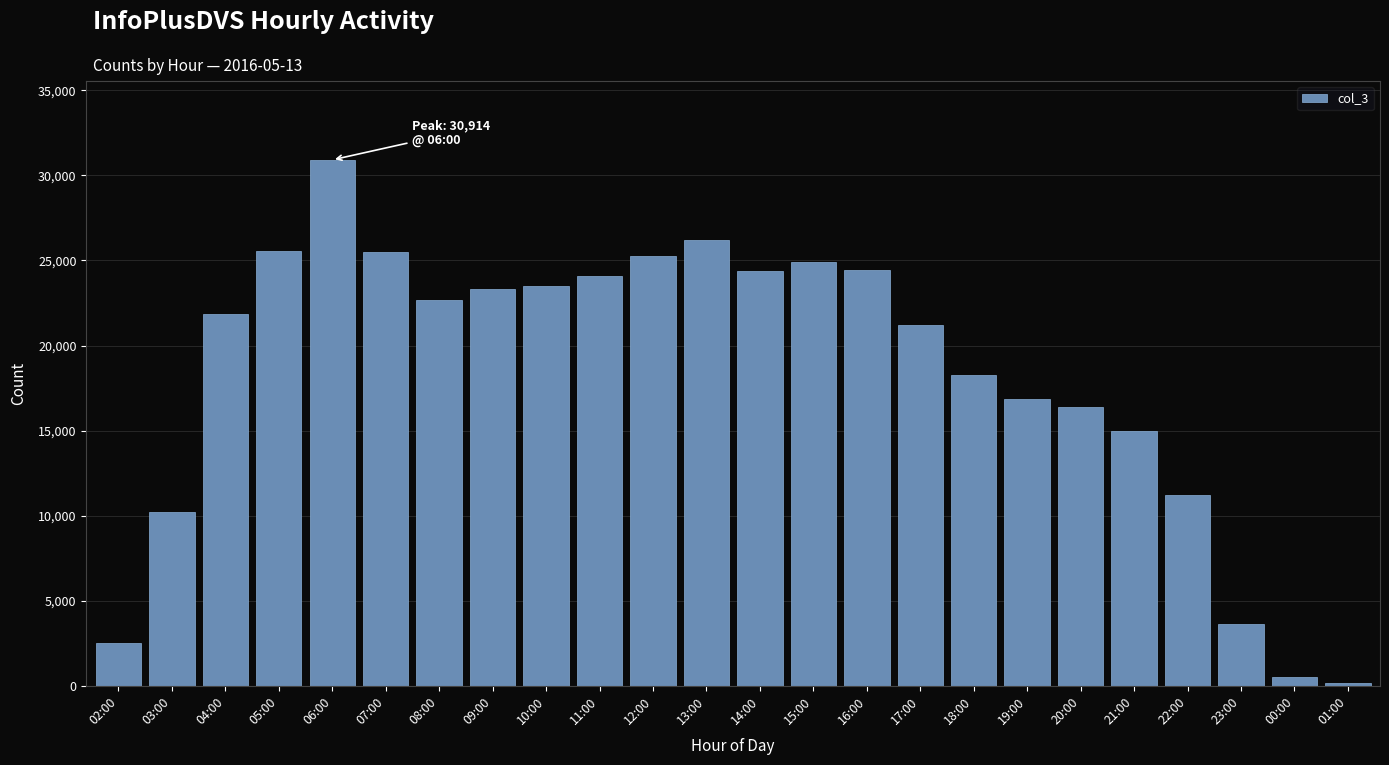

Which has a higher value, 18:00 or 20:00?

18:00